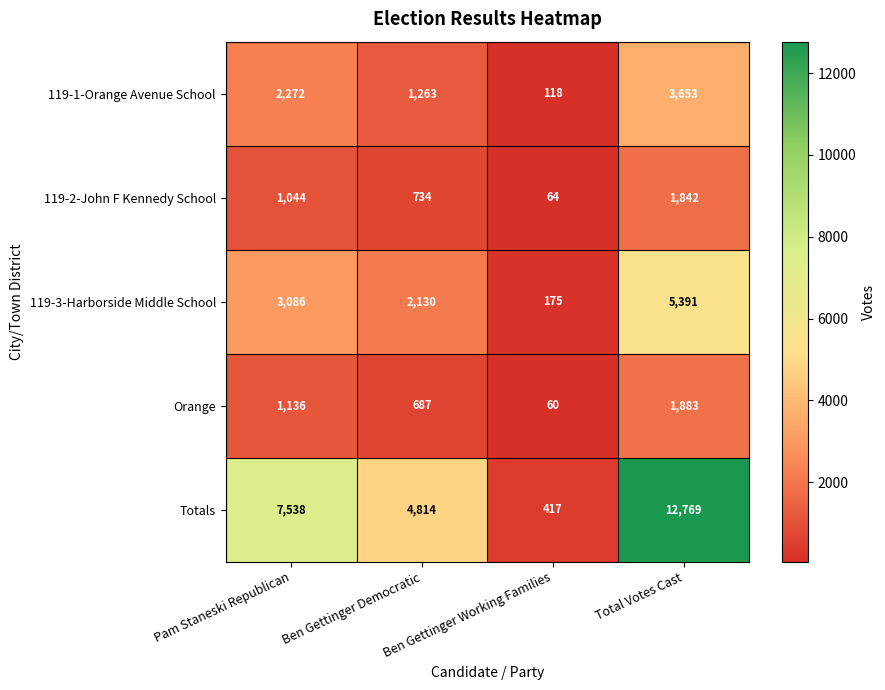

What is the minimum value shown in the chart?

60